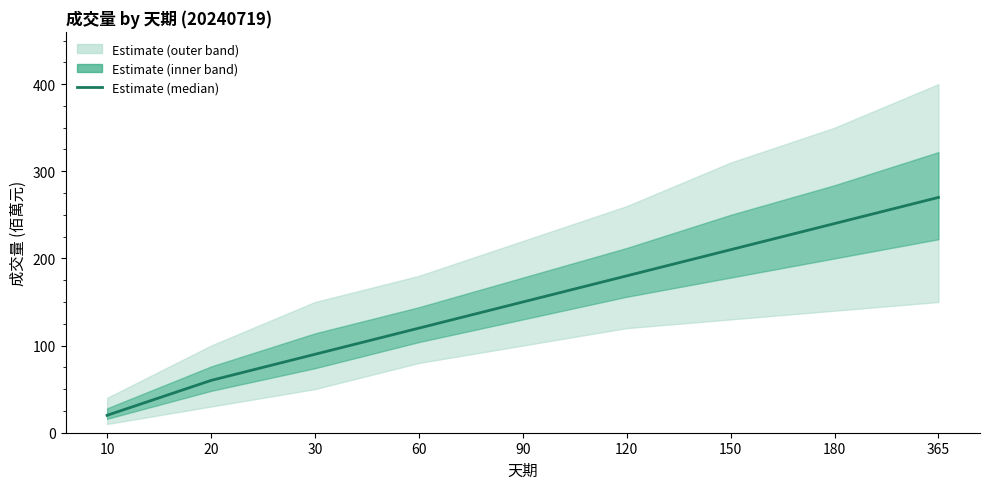

Which label corresponds to the largest value in the chart?

365